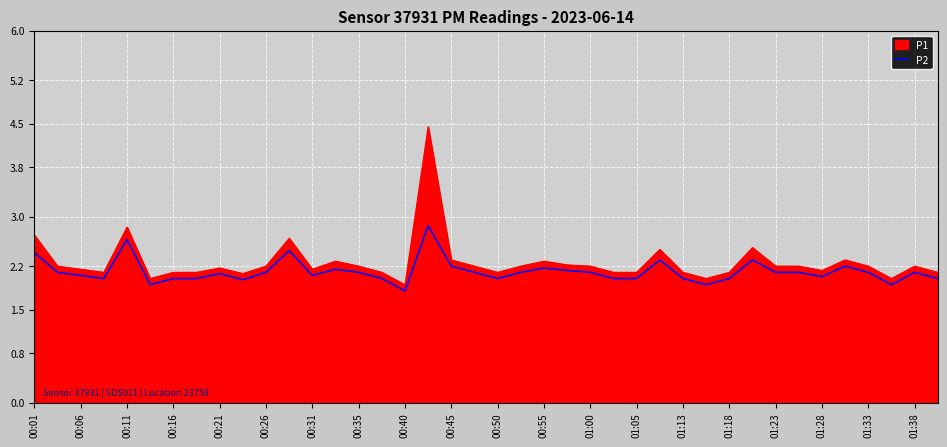

List the series in order of their peak value, lowest first.

P2, P1